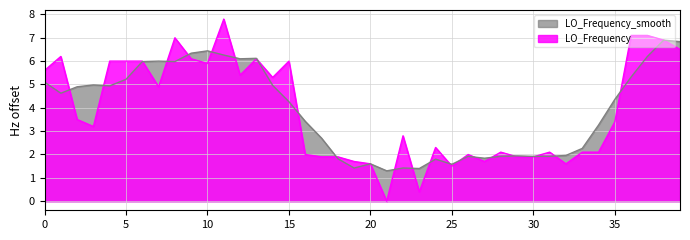

What is the greatest value displayed?

7.8